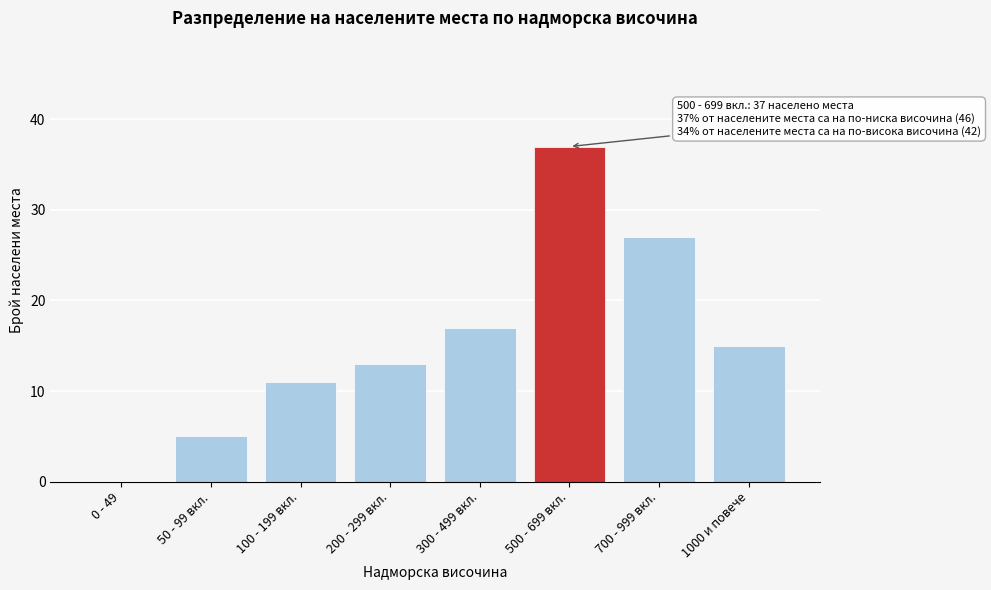

Reading left to right, what are all the values shown in this chart?

0 - 49=0	50 - 99 вкл.=5	100 - 199 вкл.=11	200 - 299 вкл.=13	300 - 499 вкл.=17	500 - 699 вкл.=37	700 - 999 вкл.=27	1000 и повече=15